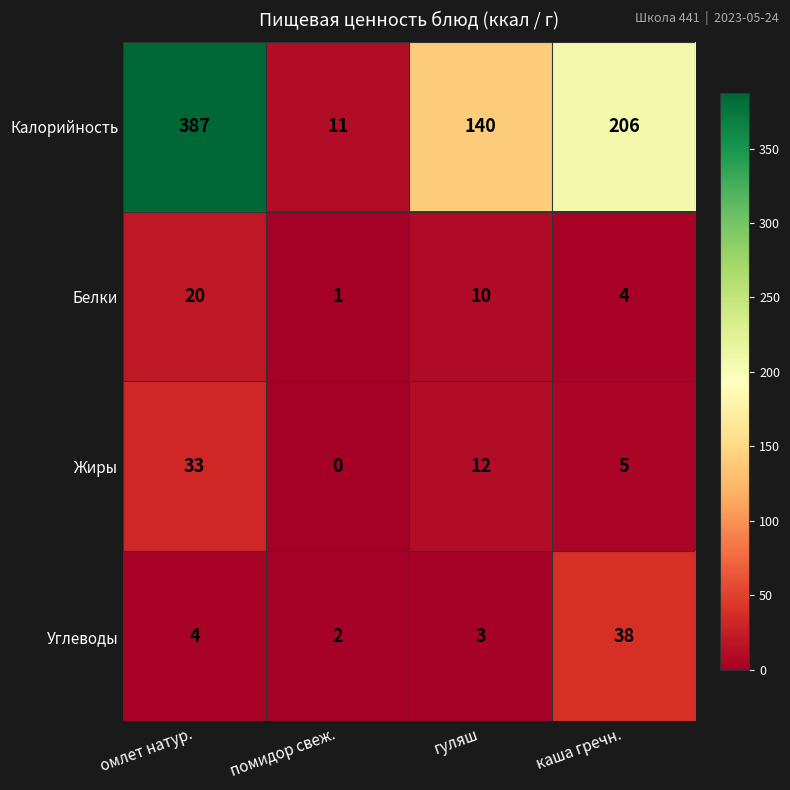

The value of Калорийность at помидор свеж. is 11. True or false?

True